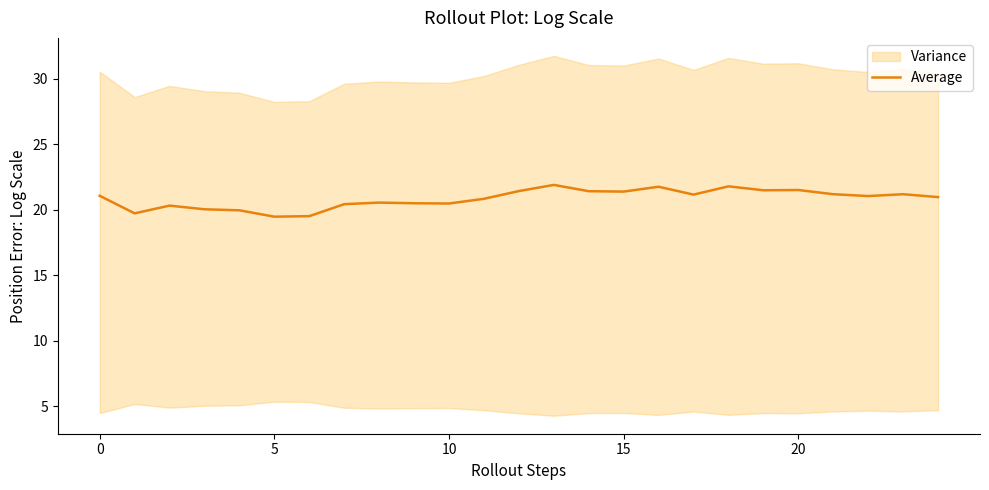

Does the chart display data point markers on the line(s)?

No